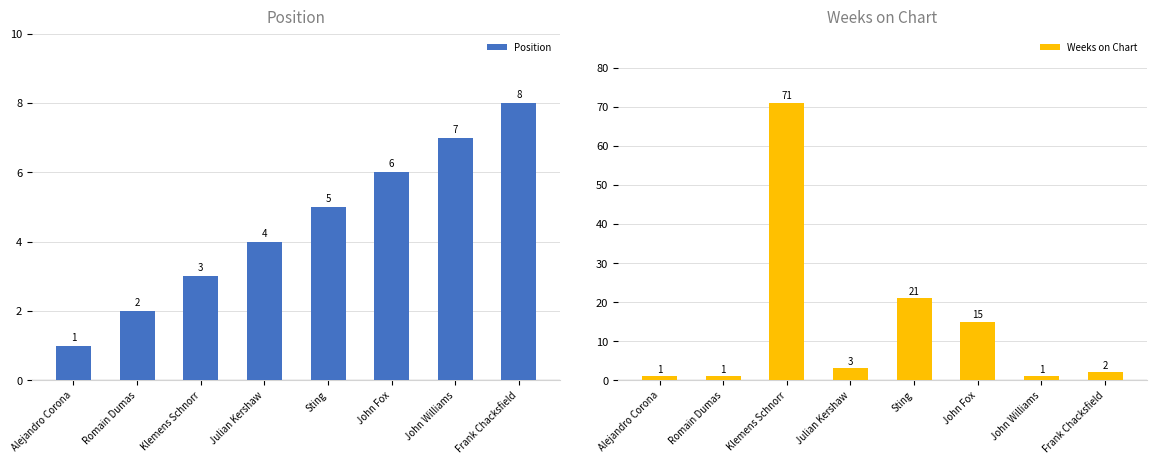

Which series has the largest total across all categories?

Weeks on Chart